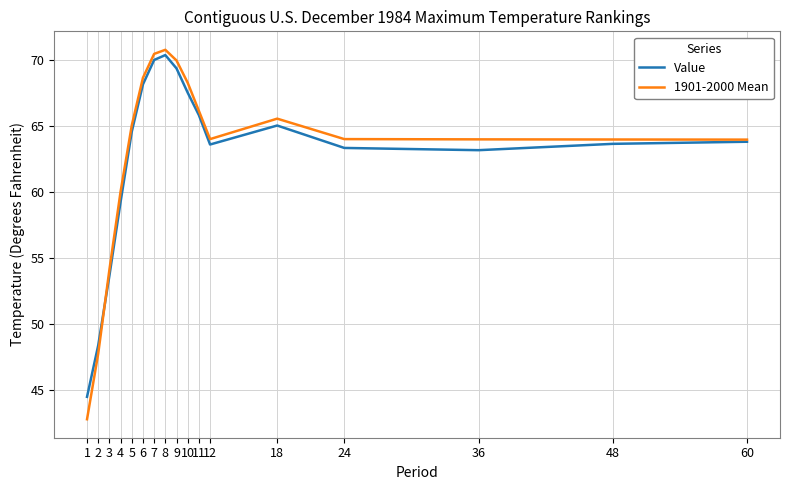

Which series has the largest range (max minus min)?

1901-2000 Mean